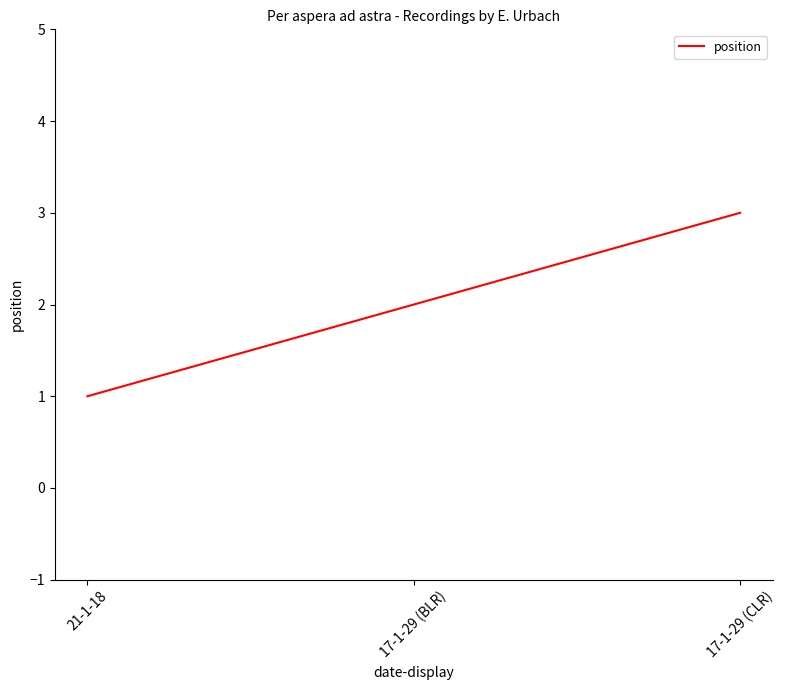

Between 17-1-29 (BLR) and 17-1-29 (CLR), which is larger?

17-1-29 (CLR)